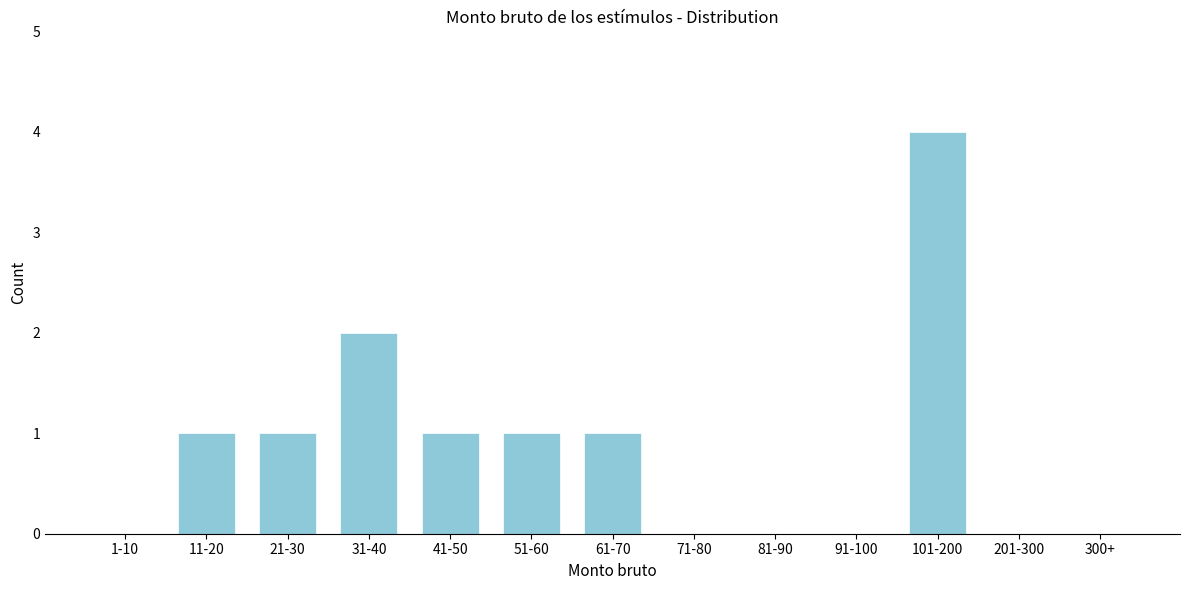

Reading right to left, what are all the values shown in this chart?

300+=0	201-300=0	101-200=4	91-100=0	81-90=0	71-80=0	61-70=1	51-60=1	41-50=1	31-40=2	21-30=1	11-20=1	1-10=0